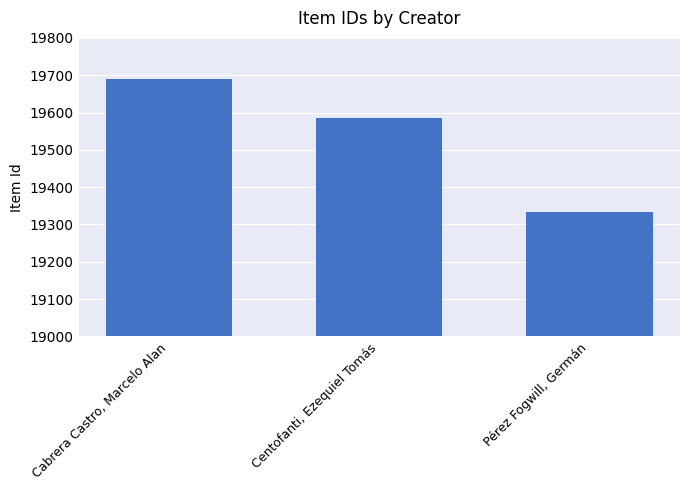

What is the change in value from Cabrera Castro, Marcelo Alan to Centofanti, Ezequiel Tomás?

-104